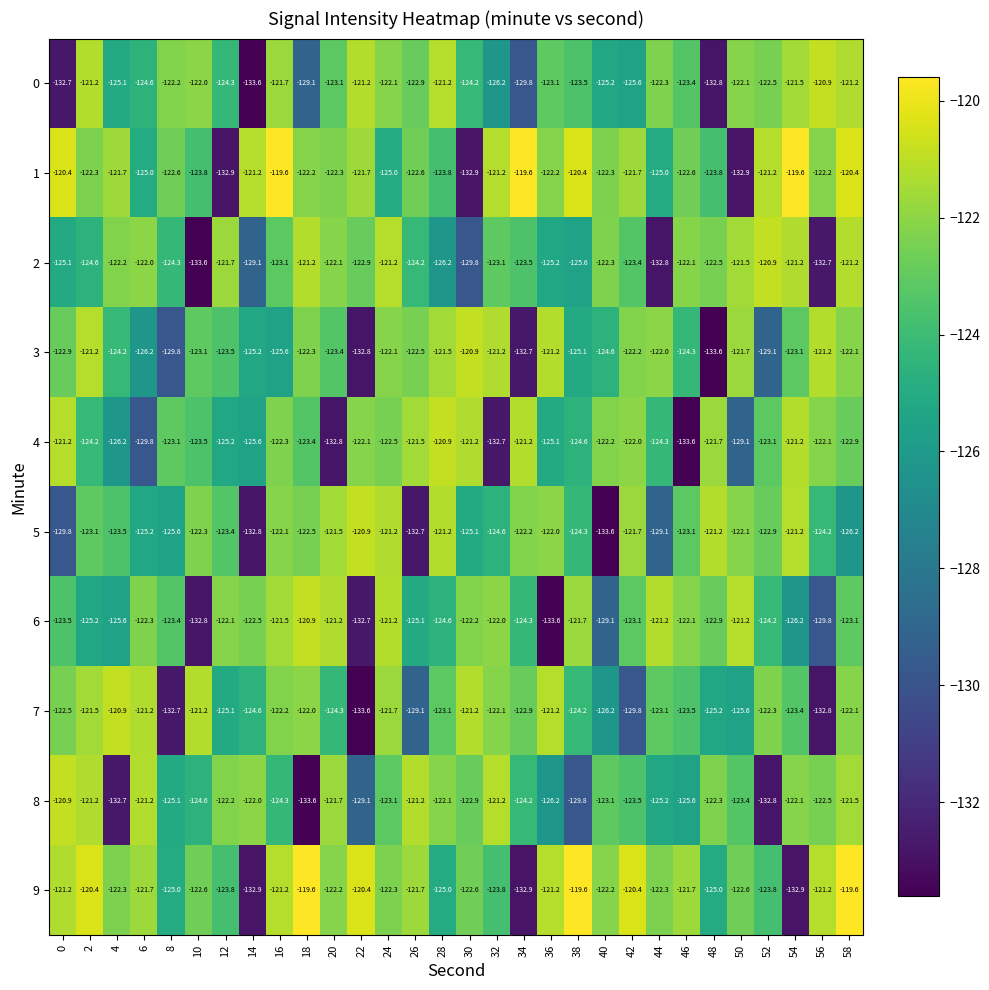

What is the average value of the 4 series?

-124.4